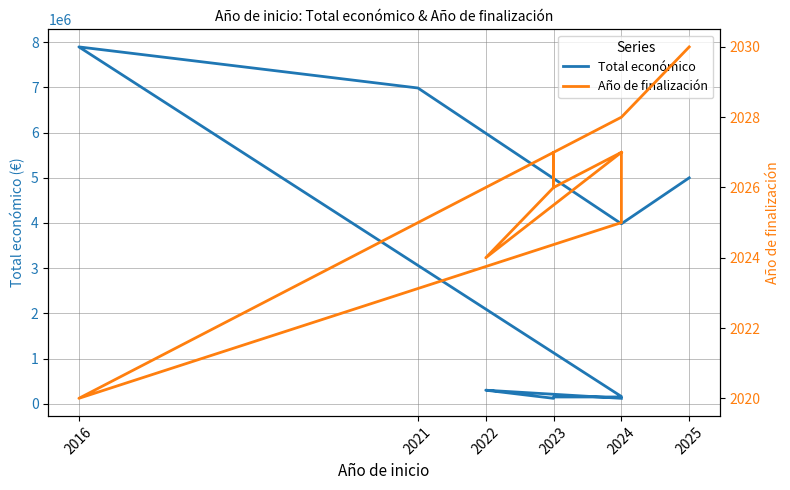

What is the label of the 13th point from the right?

2025